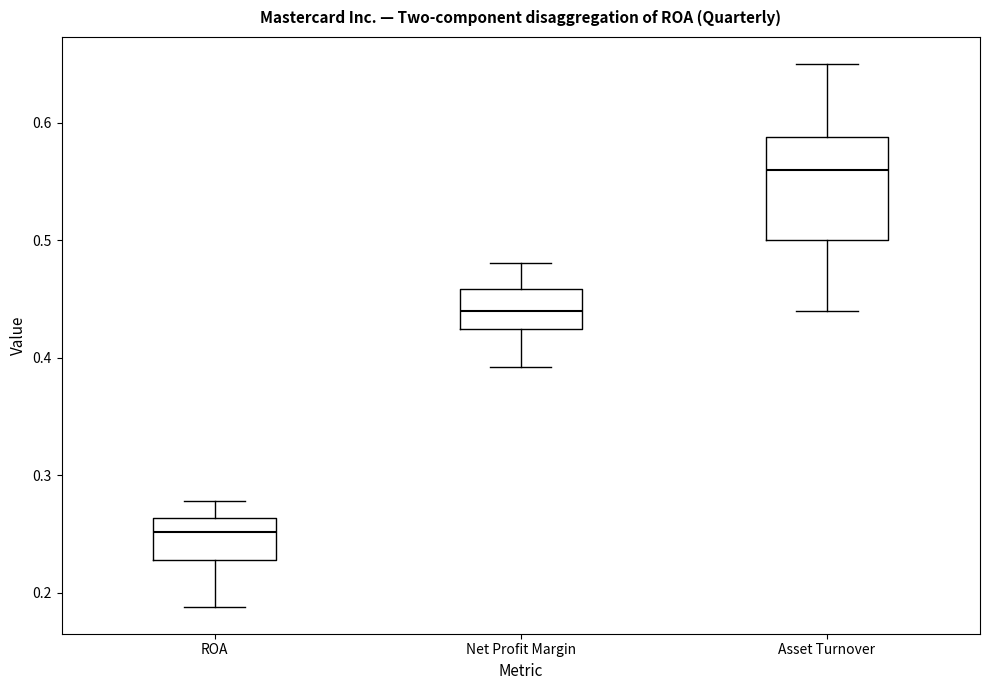

Reading left to right, read every box against the y-axis: the position of its median line, the range the box covers, and the ends of its whiskers. The values are not printed on the chart, so give them approximately, as read against the axis.

ROA: median 0.25, box 0.23 to 0.26, whiskers 0.19 to 0.28
Net Profit Margin: median 0.44, box 0.42 to 0.46, whiskers 0.39 to 0.48
Asset Turnover: median 0.56, box 0.50 to 0.59, whiskers 0.44 to 0.65